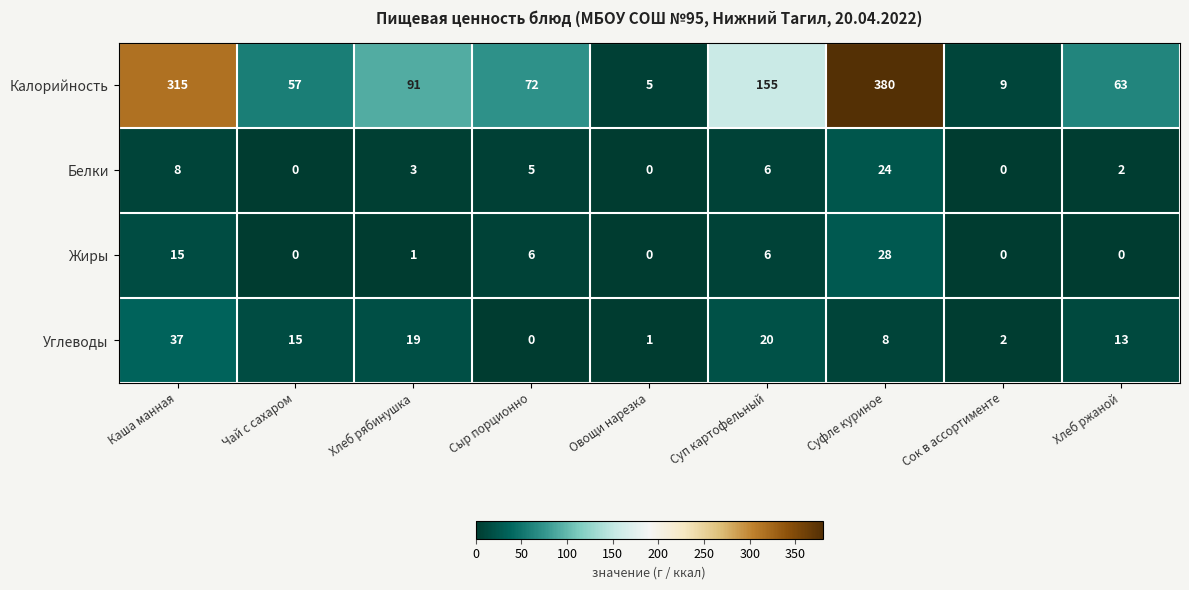

What is the approximate value of Углеводы at Каша манная?

37